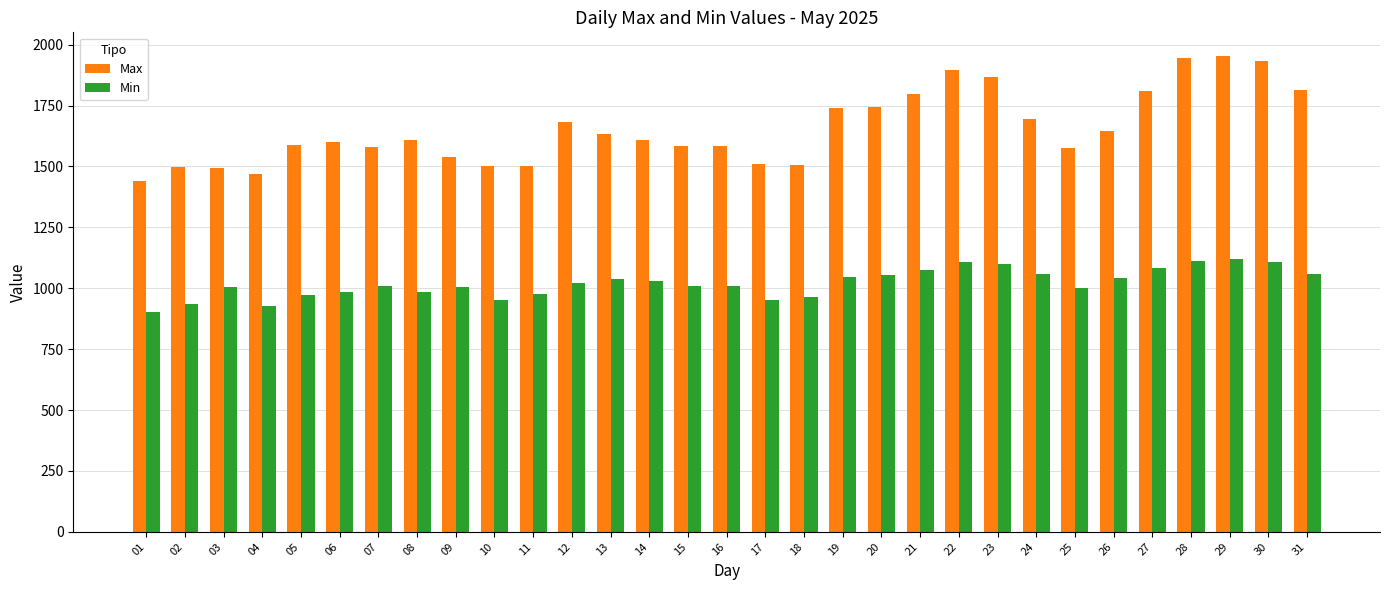

Rank the series at 20 from lowest to highest value.

Min, Max